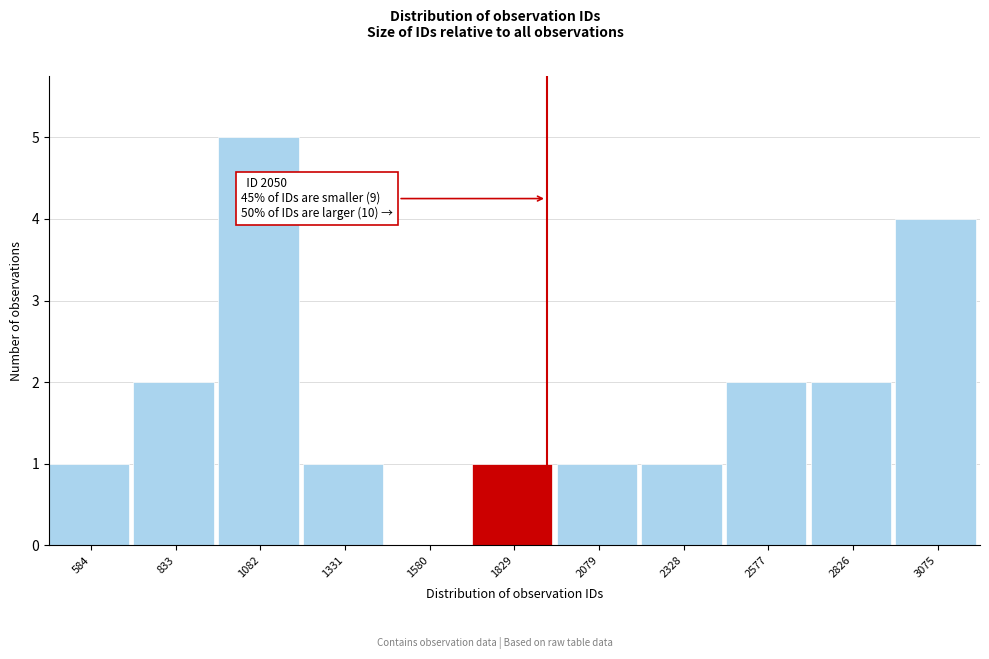

Reading left to right, transcribe all the data shown in this chart.

584=1	833=2	1082=5	1331=1	1580=0	1829=1	2079=1	2328=1	2577=2	2826=2	3075=4